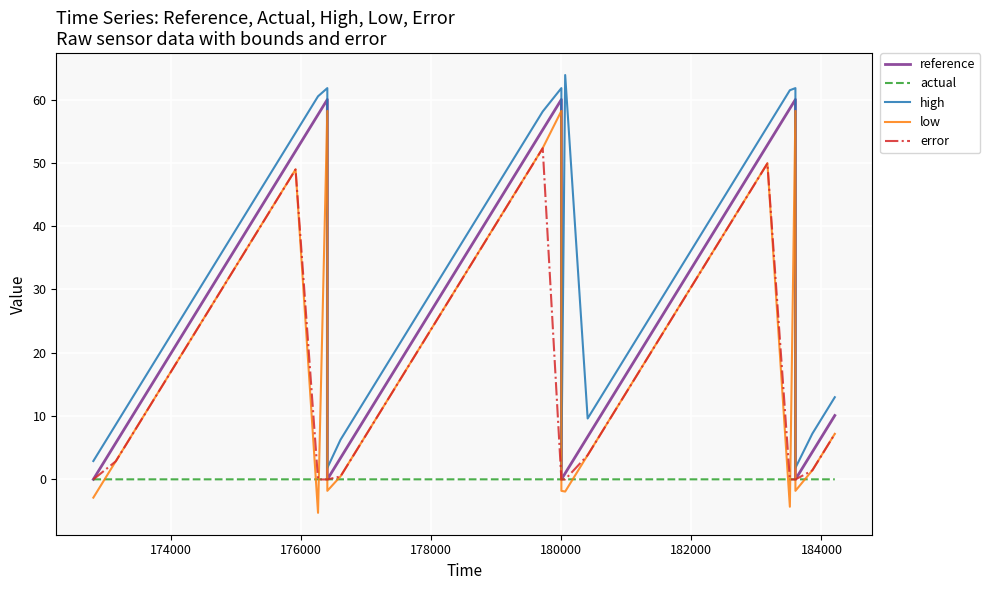

True or false: error and high intersect in this chart.

False